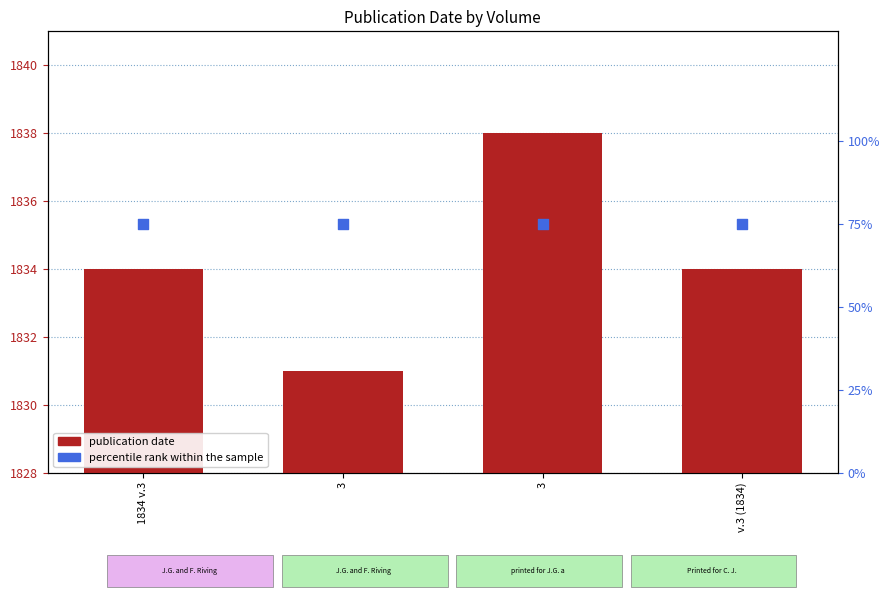

Which series has the widest spread of Y values?

publication date